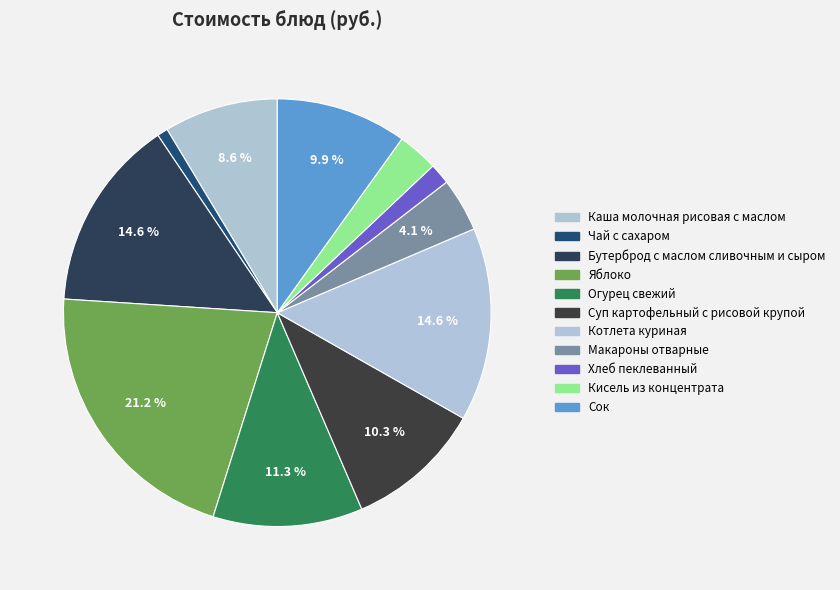

What is the smallest slice in the pie chart?

Чай с сахаром